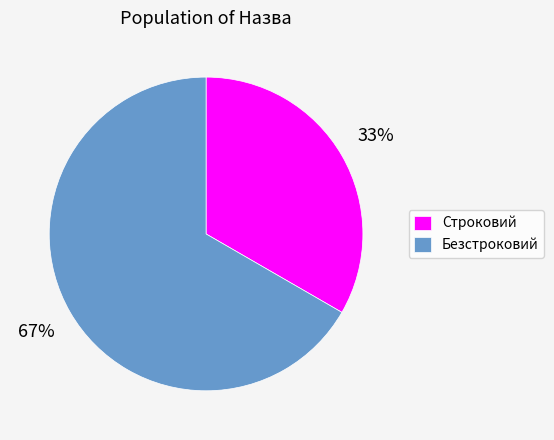

What is the largest slice in the pie chart?

Безстроковий